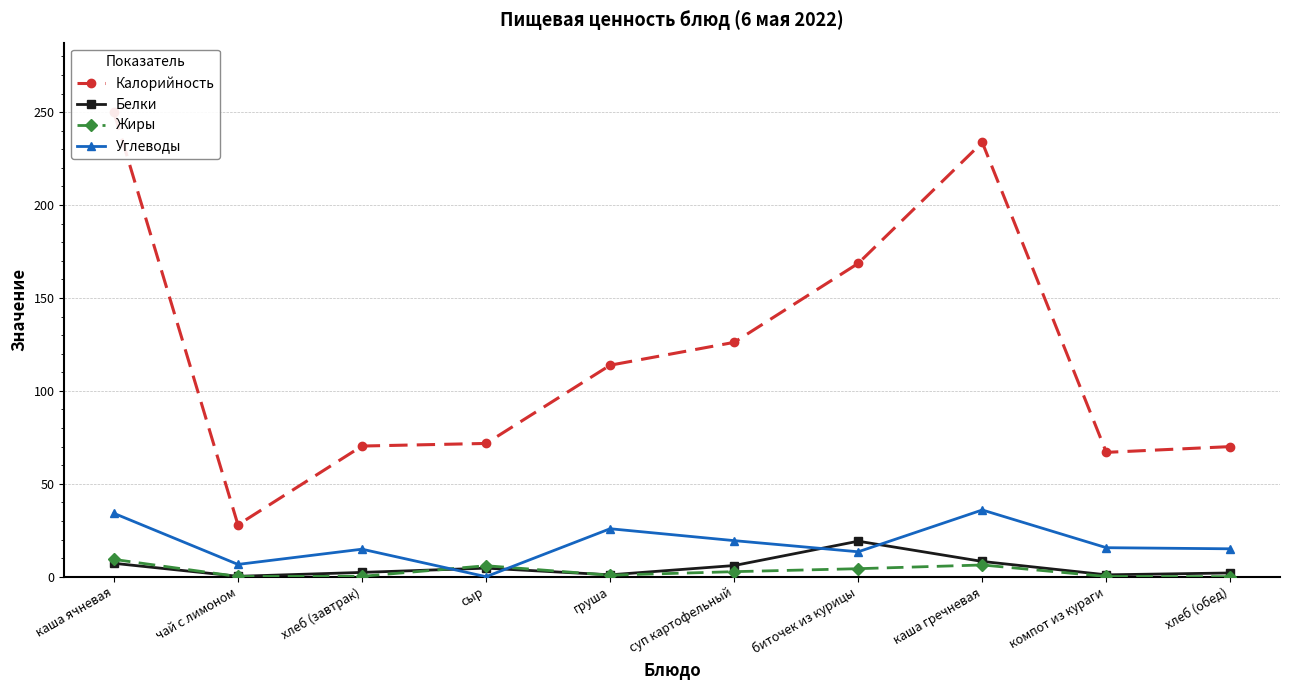

What is the value of the Жиры point at the 2nd from the left?

0.1